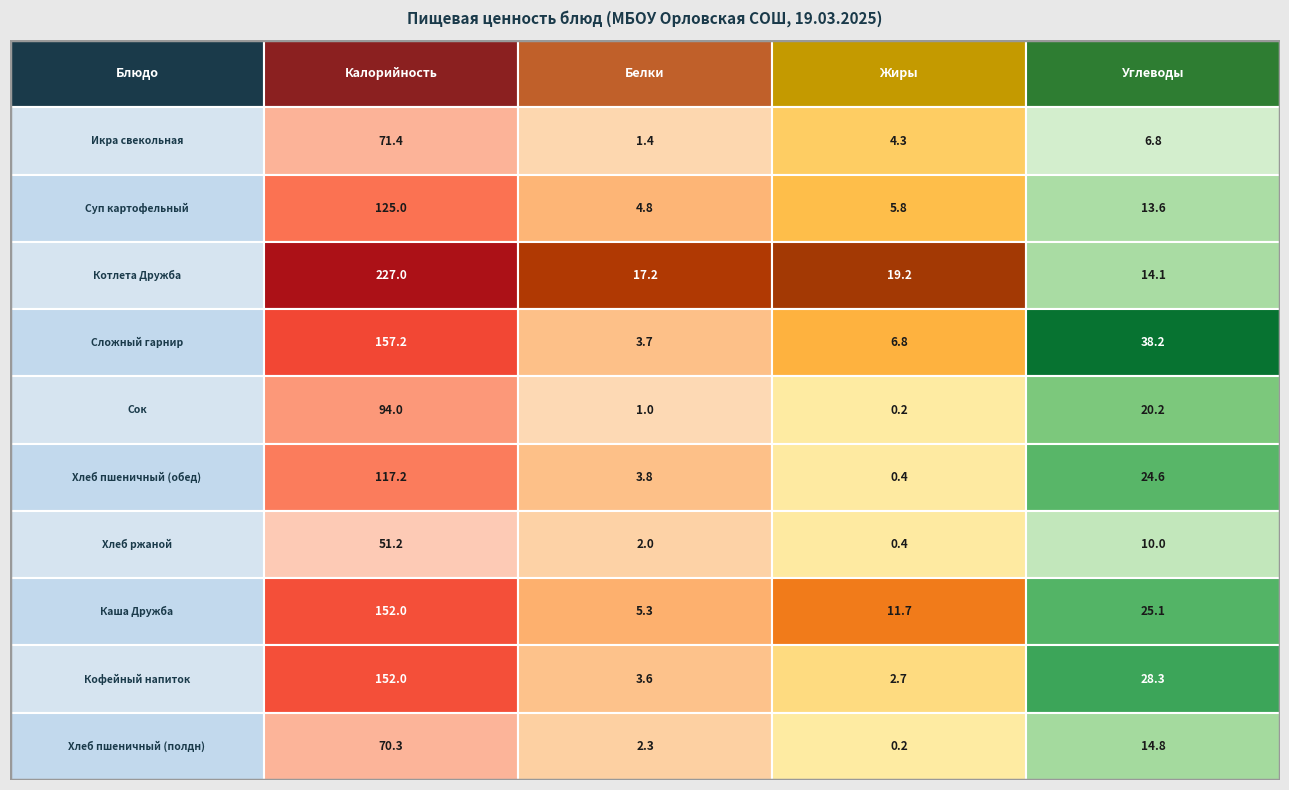

Where is Сложный гарнир nearest to the value 80?

3